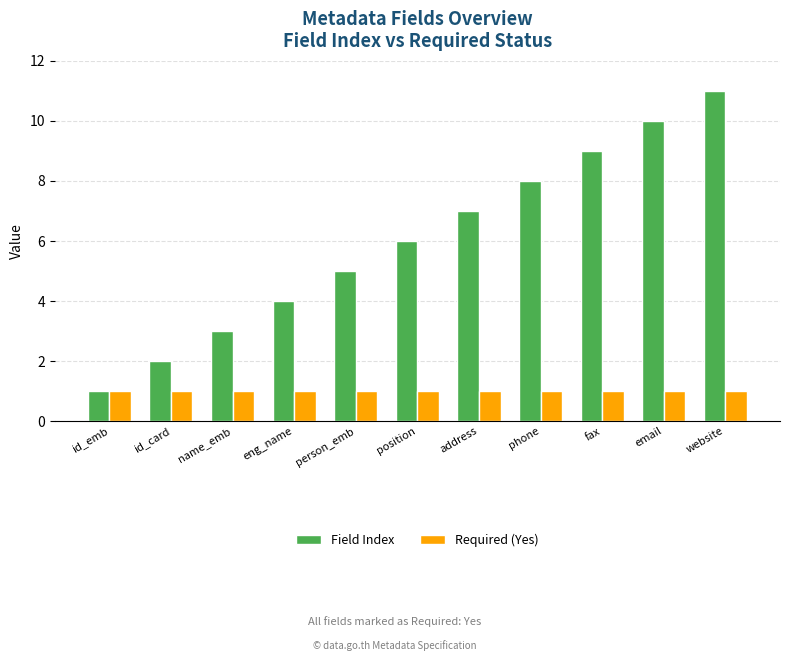

What are all the series names shown in the legend?

Field Index, Required (Yes)